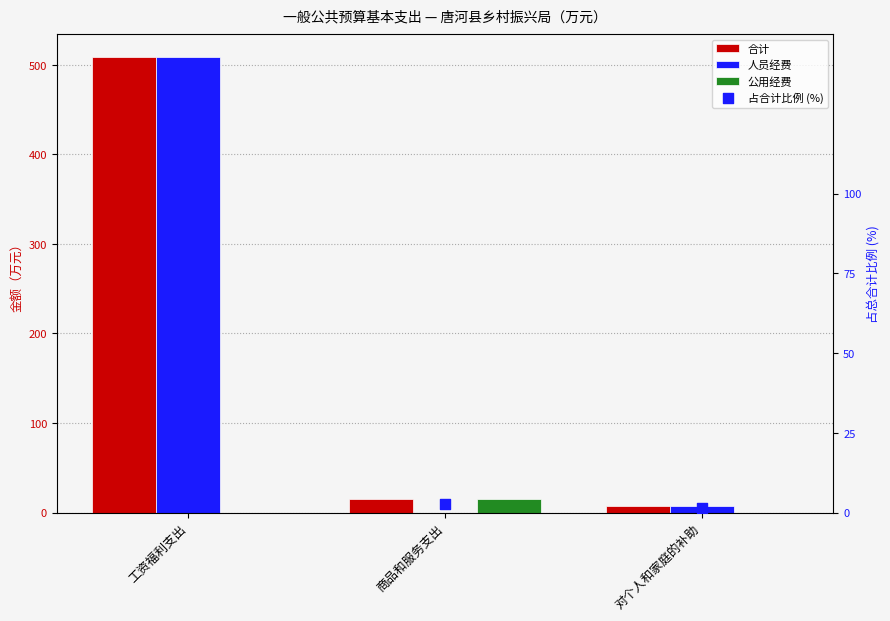

Which series has the widest spread of Y values?

人员经费